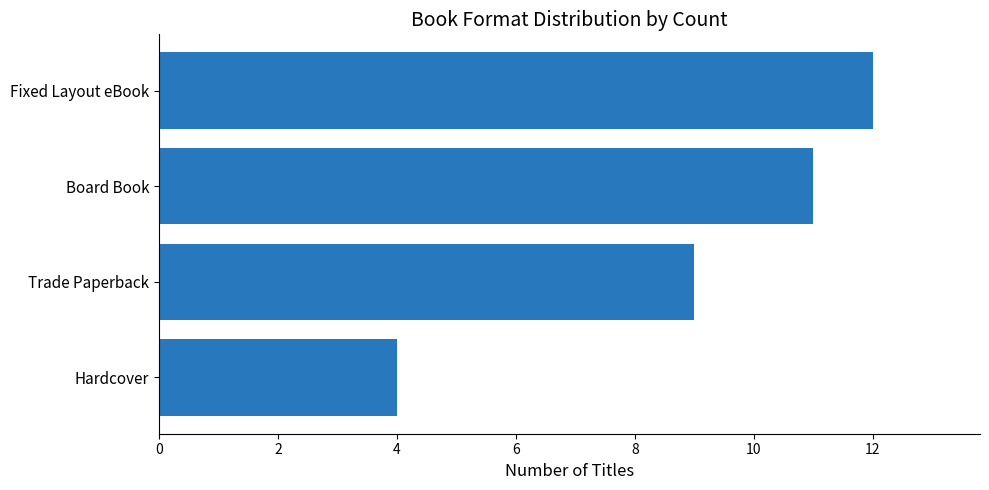

At which category does the chart reach its peak across all series?

Fixed Layout eBook